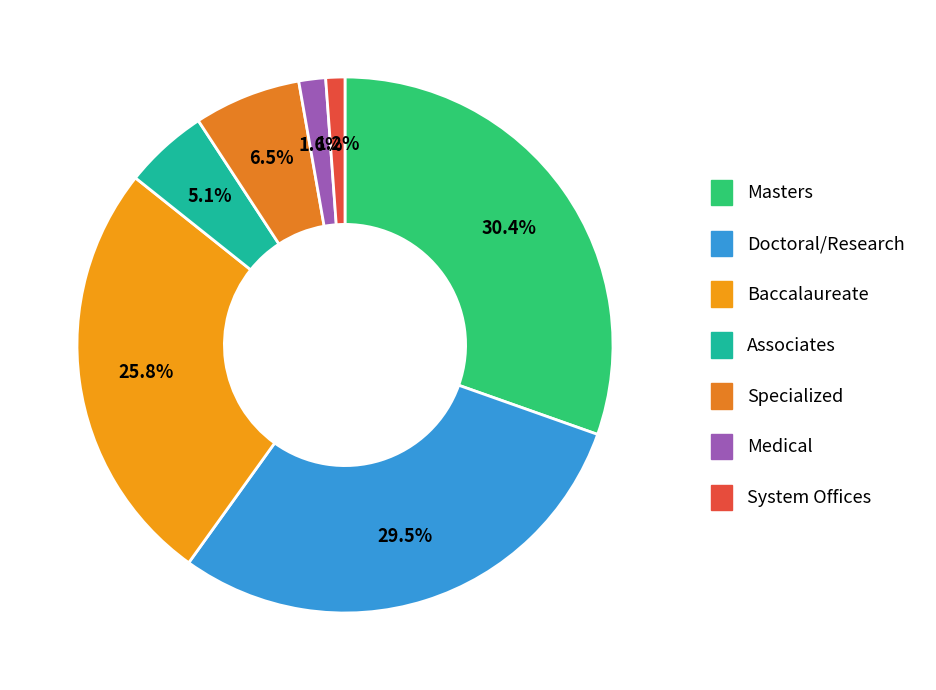

To the nearest percent, what is the average slice percentage?

14%